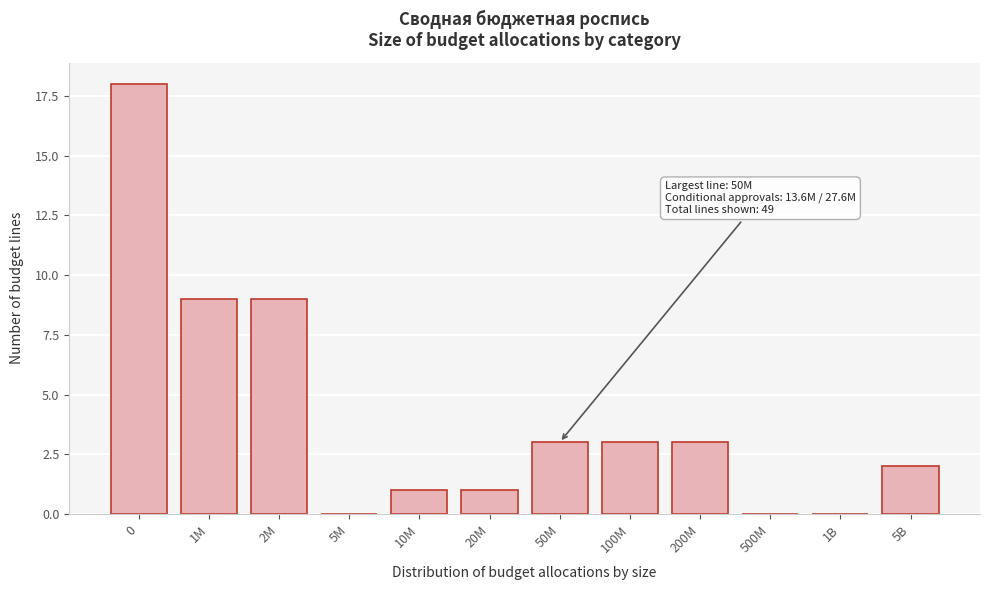

Reading left to right, transcribe all the data shown in this chart.

0=18	1M=9	2M=9	5M=0	10M=1	20M=1	50M=3	100M=3	200M=3	500M=0	1B=0	5B=2